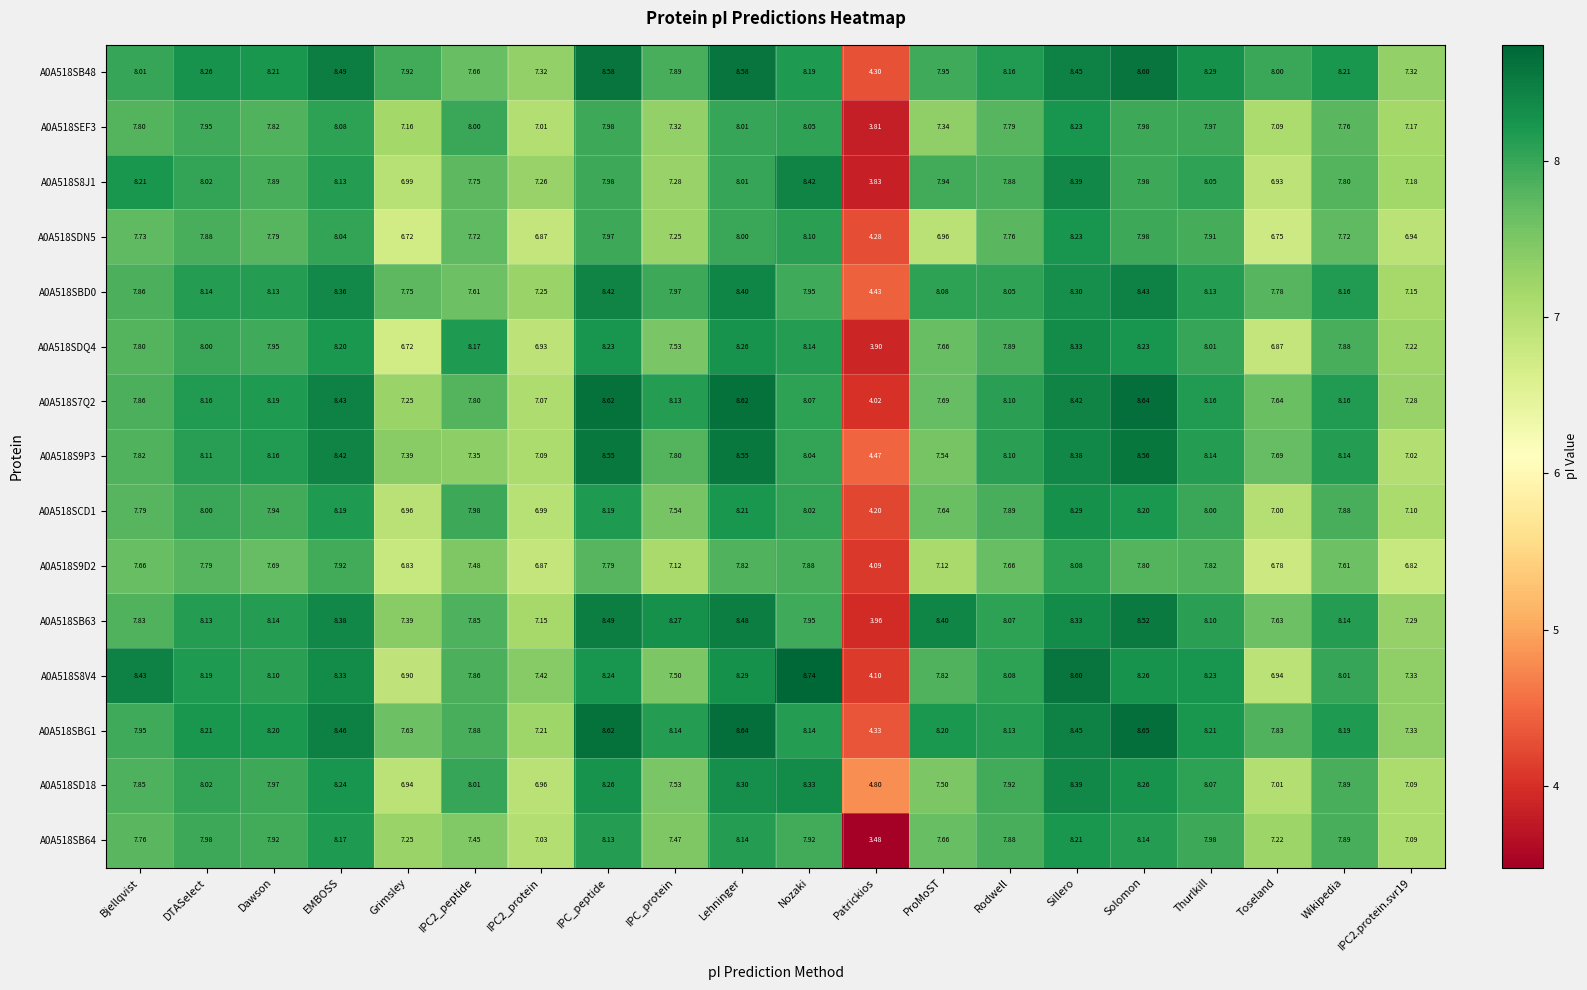

Where does the A0A518S8V4 series first go above 8?

Bjellqvist